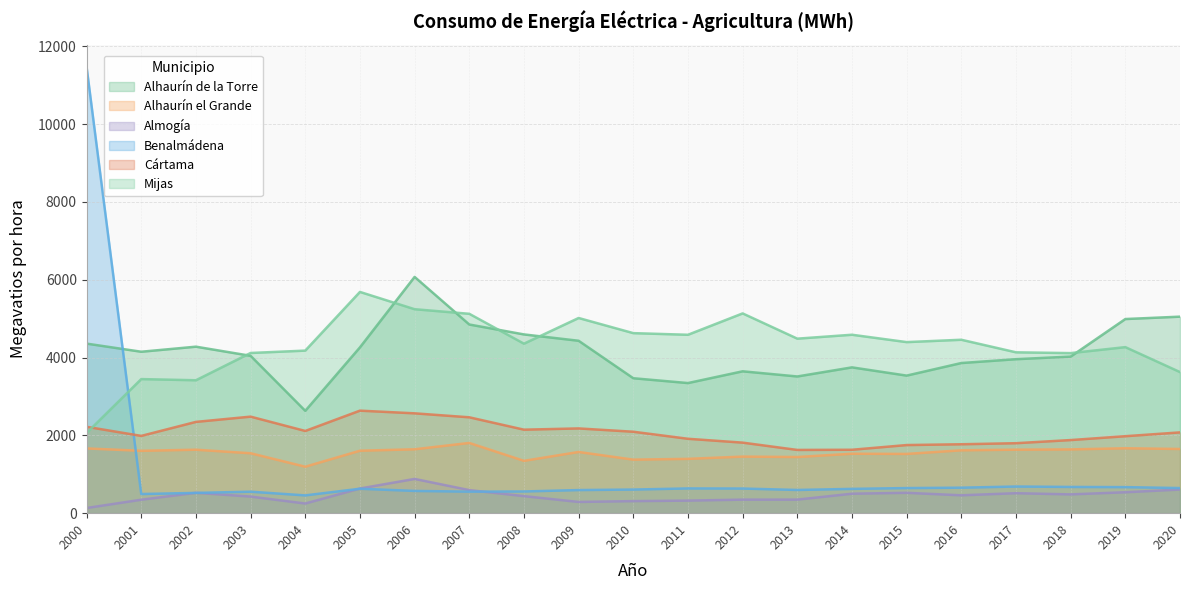

Which series changed the most between 2000 and 2018?

Benalmádena